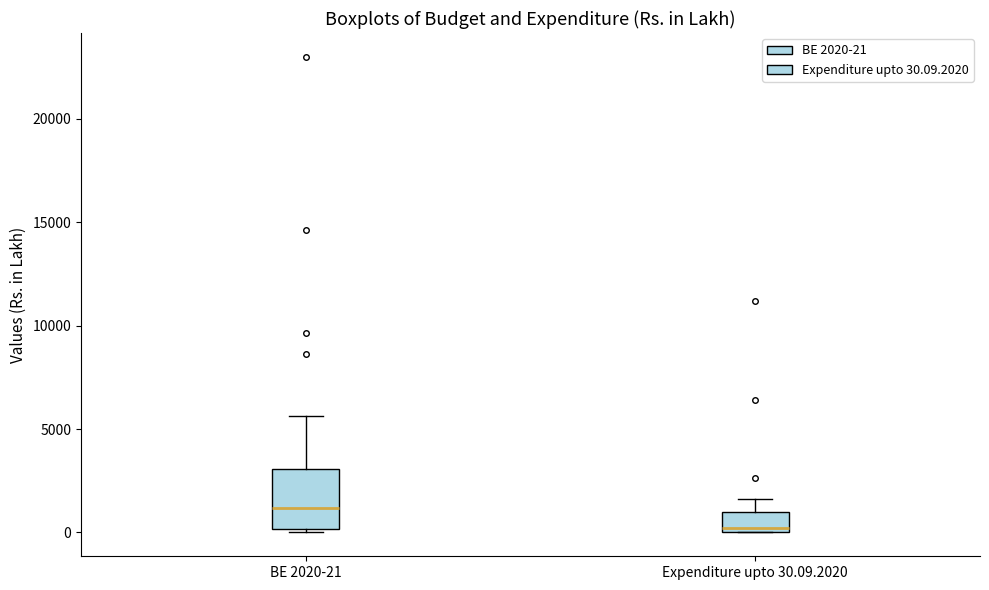

Where does the median line of the box for BE 2020-21 sit on the y-axis? The values are not printed on the chart, so give them approximately, as read against the axis.

1000